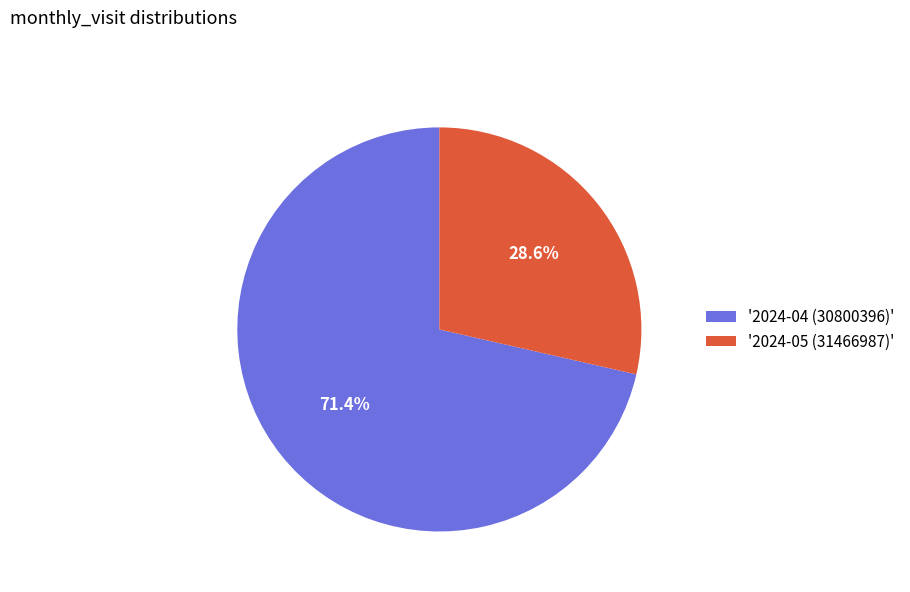

Between '2024-05 (31466987)' and '2024-04 (30800396)', which is larger?

'2024-04 (30800396)'